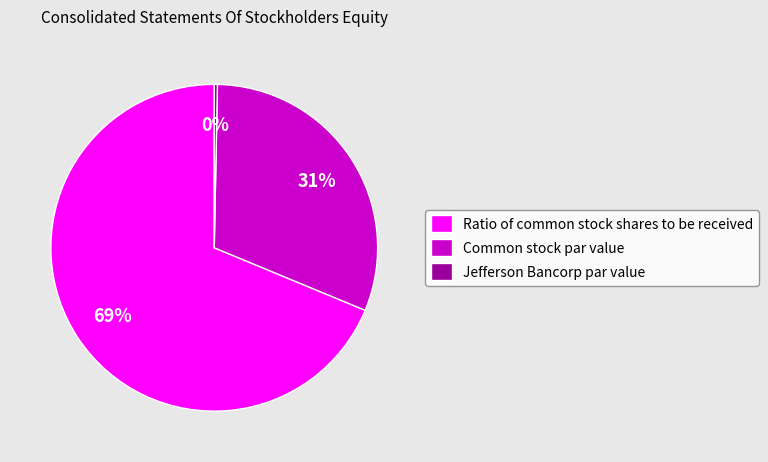

To the nearest percent, what is the combined percentage of Jefferson Bancorp par value and Ratio of common stock shares to be received?

69%